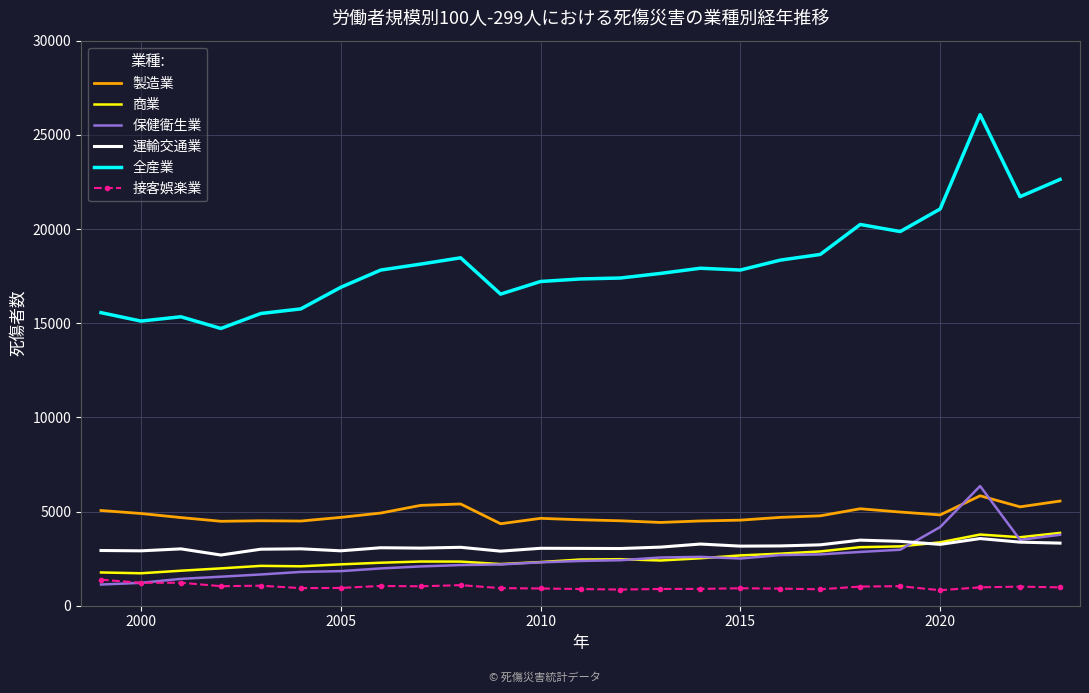

What is the sum of all 全産業 values?

453817